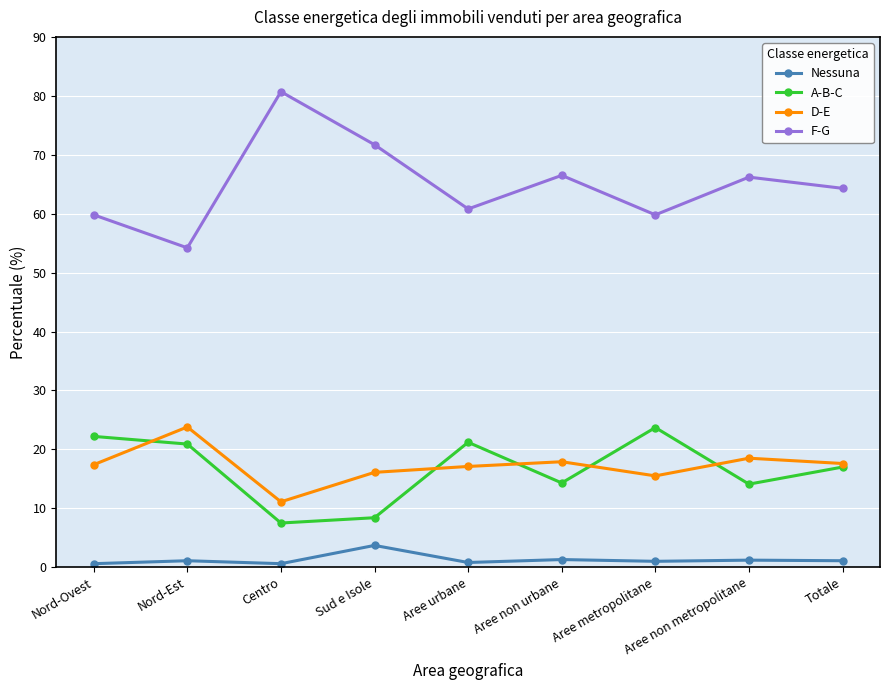

What is the difference between the Nessuna values at Nord-Ovest and Nord-Est?

0.5